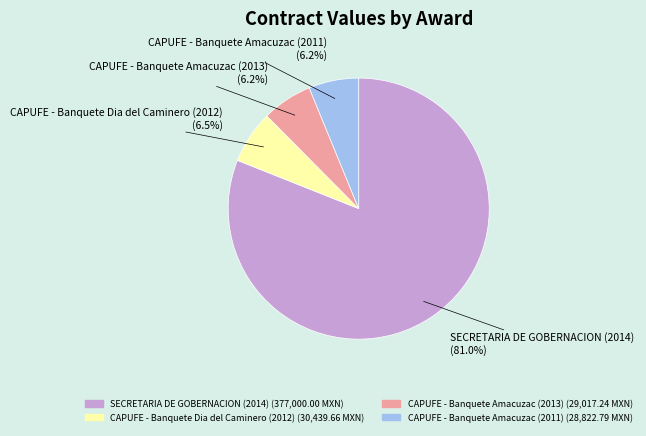

To the nearest percent, what is the average slice percentage?

25%